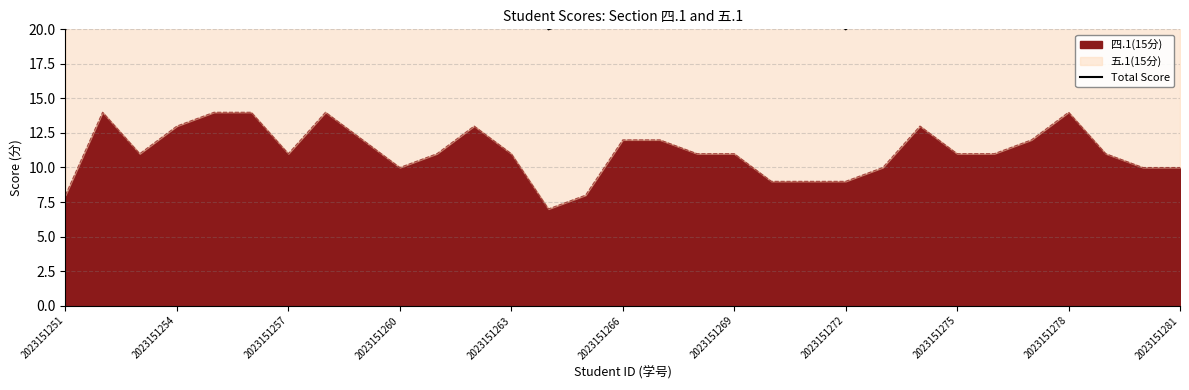

True or false: the data has more than 1 interior local peaks.

True